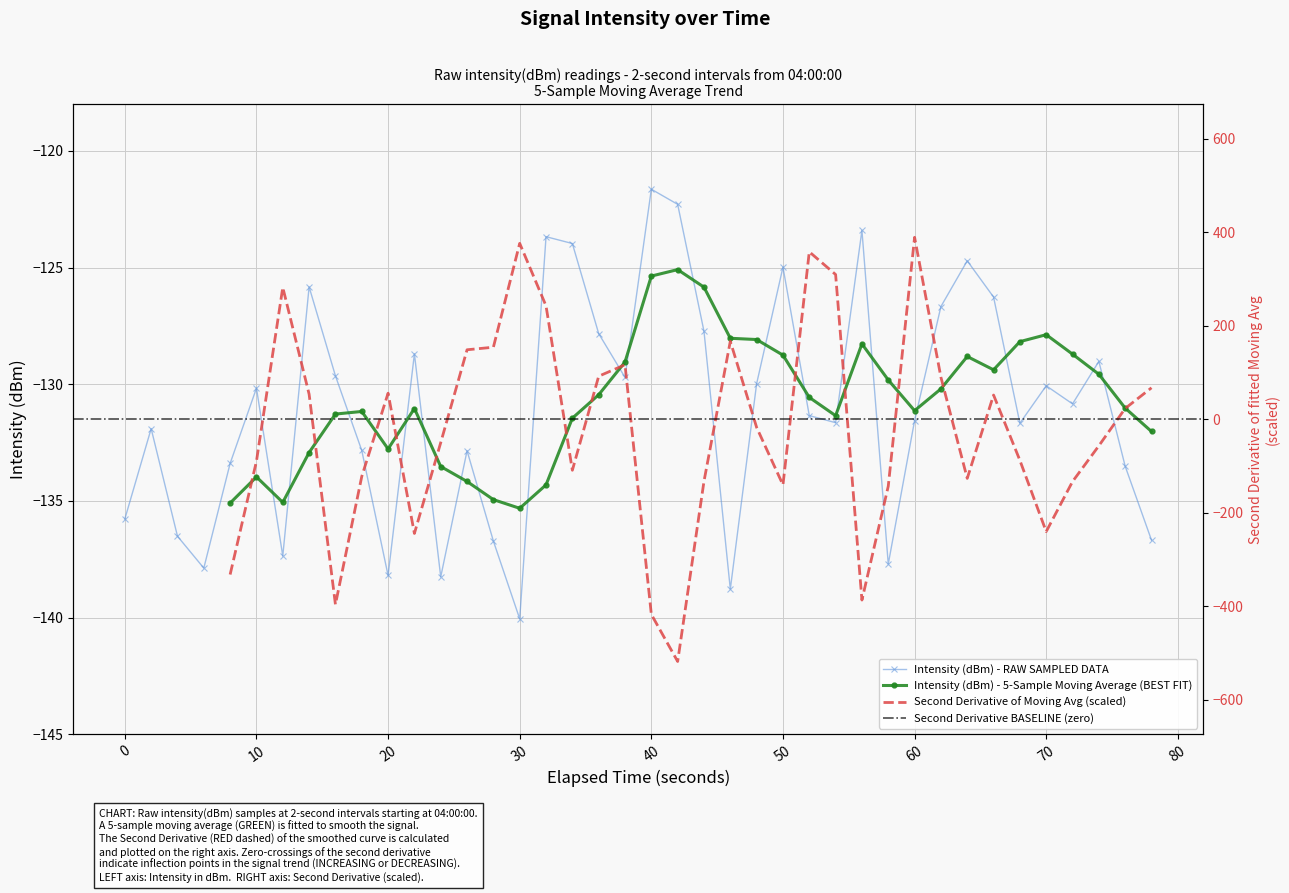

How many interior local valleys does the Intensity (dBm) - RAW SAMPLED DATA series have?

11